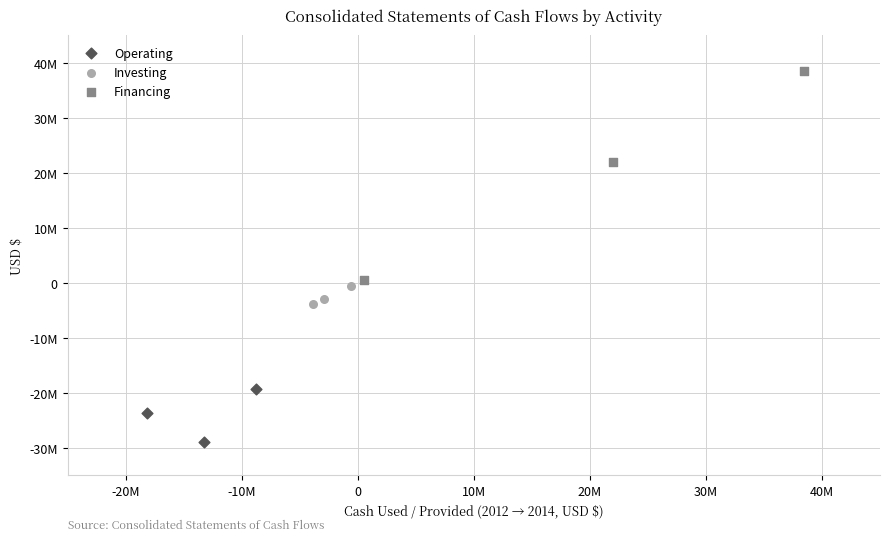

What are all the series names shown in the legend?

Operating, Investing, Financing